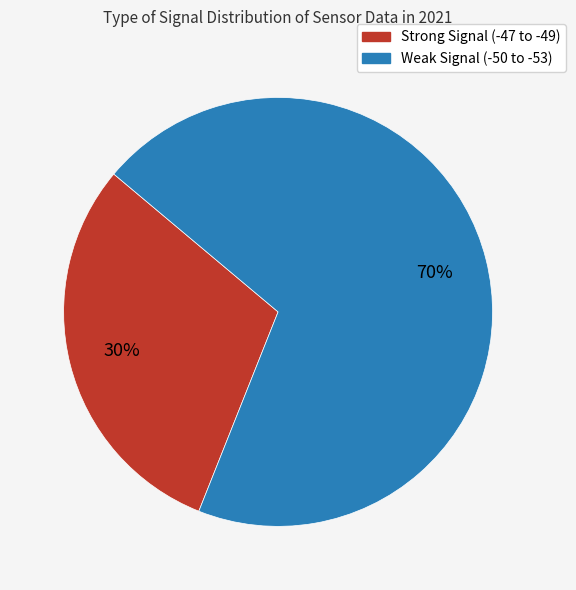

Is there a majority slice in this chart?

Yes